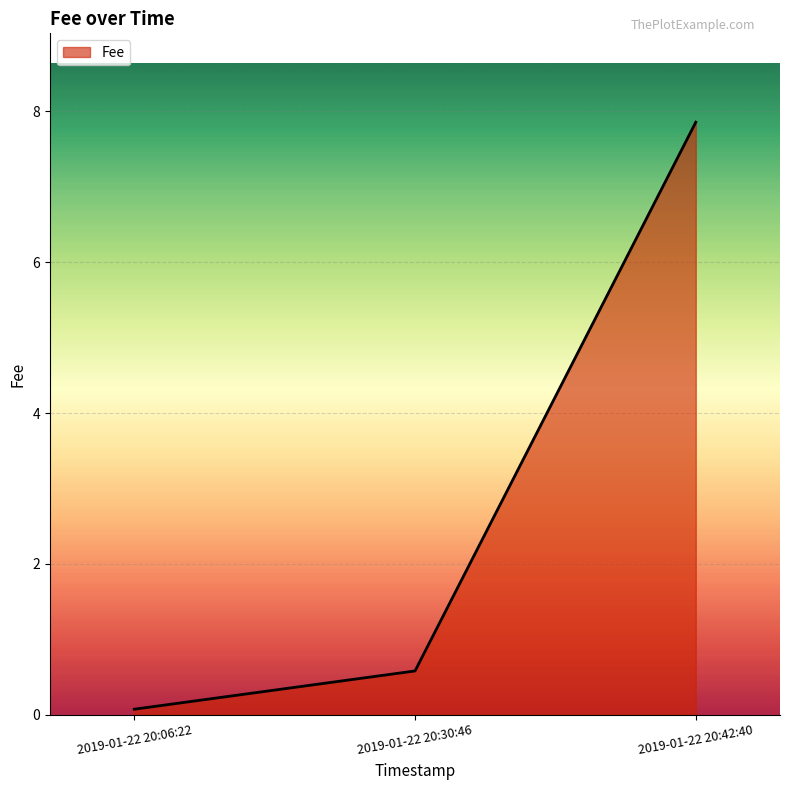

True or false: the data shows 7.9 at 2019-01-22 20:42:40.

True